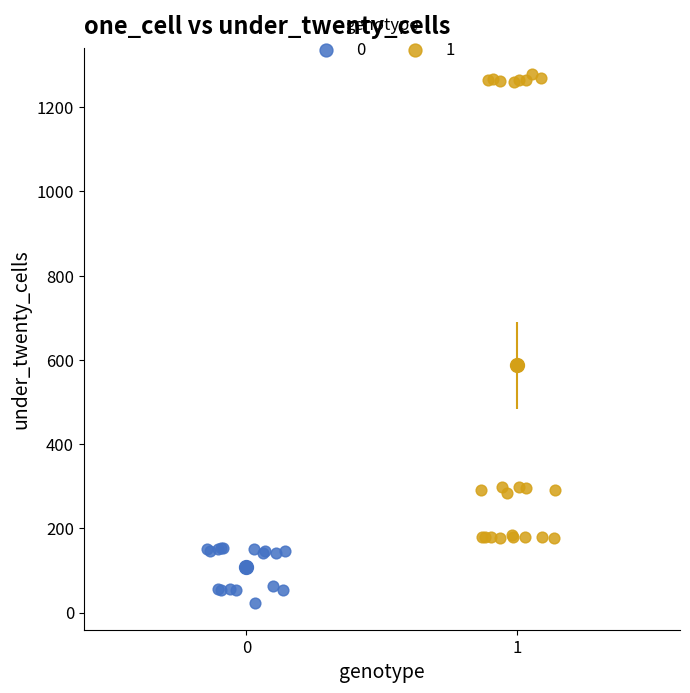

What are all the series names shown in the legend?

0, 1